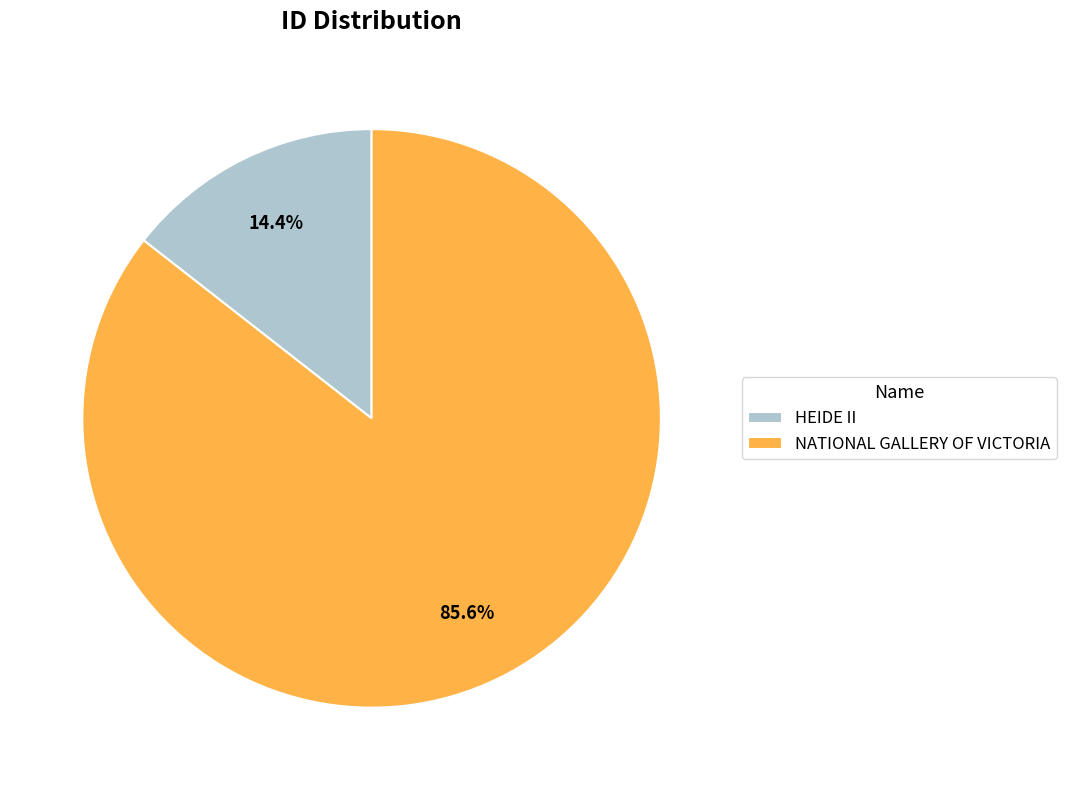

Which category has the biggest portion of the pie?

NATIONAL GALLERY OF VICTORIA